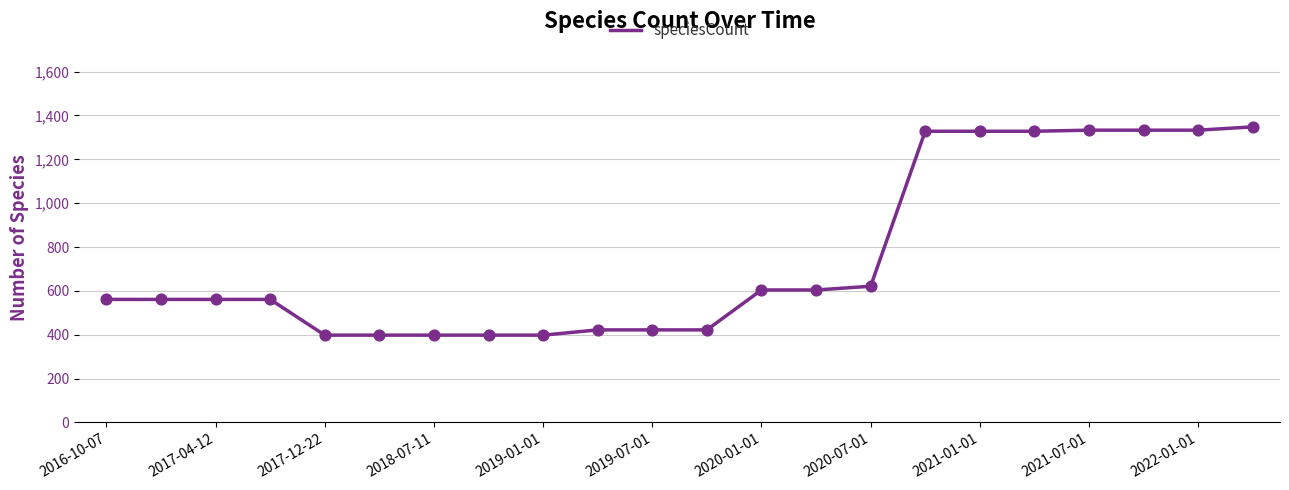

What is the difference between the maximum and minimum values?

950